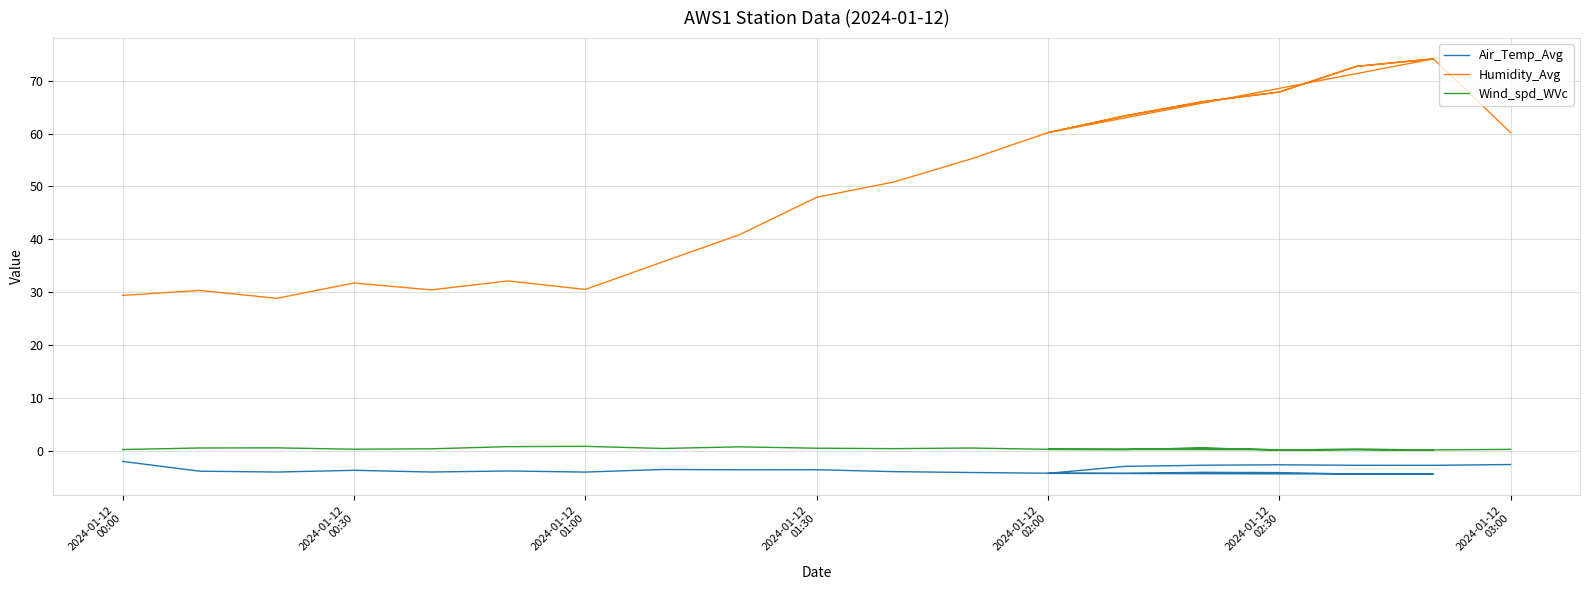

In Wind_spd_WVc, how many points are lower than both neighbors (excluding endpoints)?

9